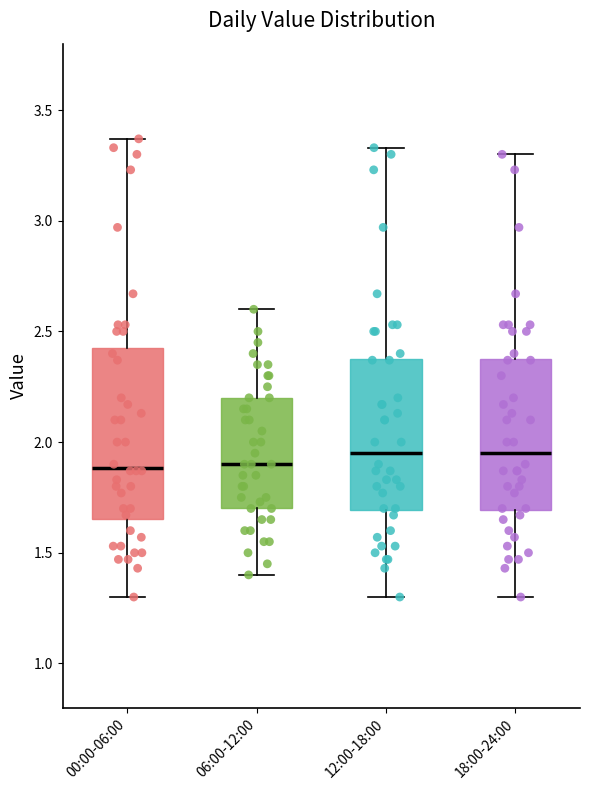

Reading left to right, read every box against the y-axis: the position of its median line, the range the box covers, and the ends of its whiskers. The values are not printed on the chart, so give them approximately, as read against the axis.

00:00-06:00: median 1.90, box 1.65 to 2.45, whiskers 1.30 to 3.35
06:00-12:00: median 1.90, box 1.70 to 2.20, whiskers 1.40 to 2.60
12:00-18:00: median 1.95, box 1.70 to 2.40, whiskers 1.30 to 3.35
18:00-24:00: median 1.95, box 1.70 to 2.40, whiskers 1.30 to 3.30